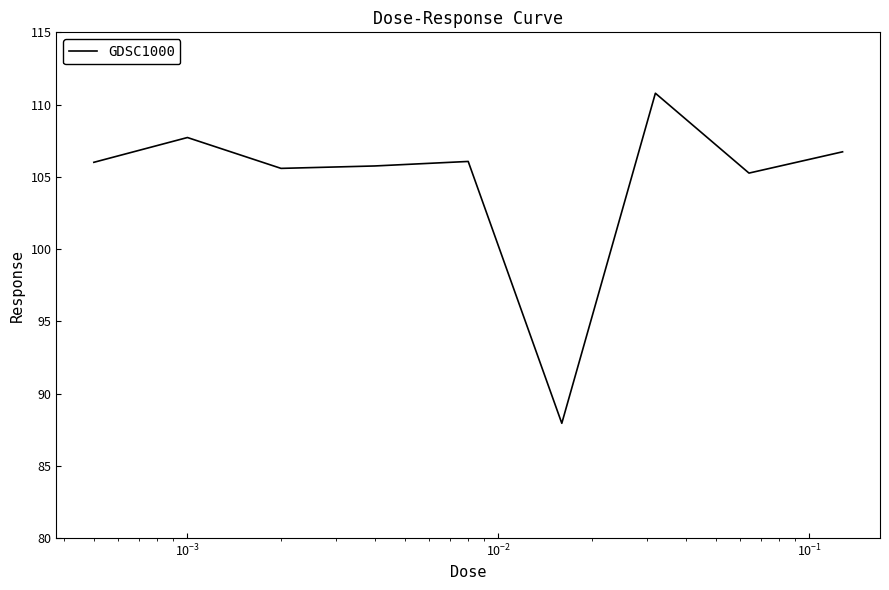

How many values exceed 106?

5